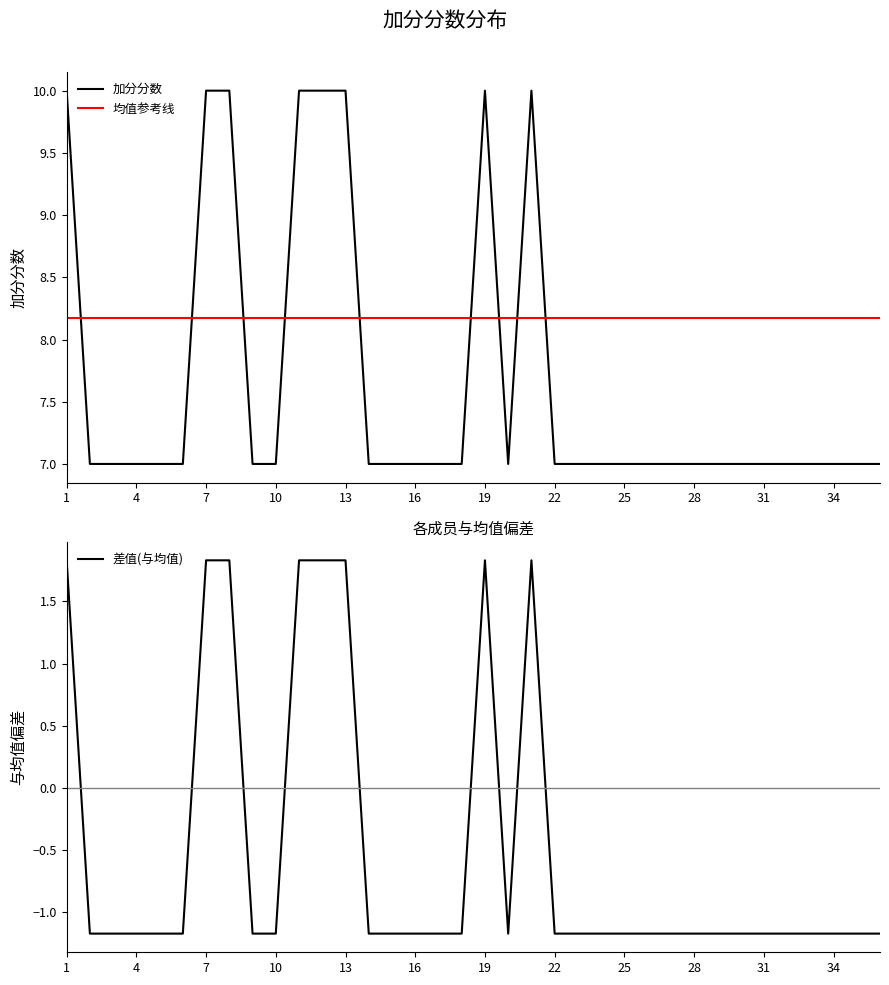

Which series has the largest range (max minus min)?

加分分数